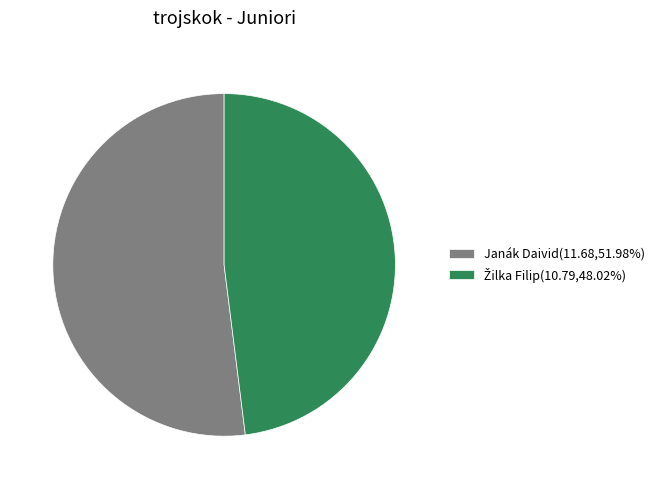

Is there a majority slice in this chart?

Yes